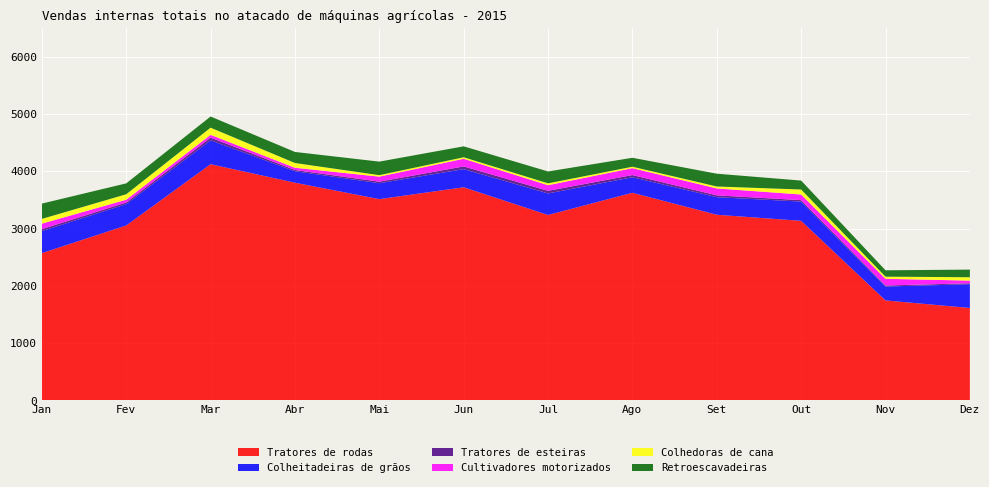

Reading right to left, transcribe all the data shown in this chart.

Tratores de rodas: 1613	1745	3135	3241	3625	3237	3721	3514	3801	4124	3054	2571
Colheitadeiras de grãos: 415	243	336	307	271	376	317	278	200	417	373	384
Tratores de esteiras: 16	17	25	32	38	46	47	27	22	47	28	35
Cultivadores motorizados: 47	118	99	121	121	98	134	88	39	49	49	96
Colhedoras de cana: 59	37	87	34	25	33	26	26	83	125	95	83
Retroescavadeiras: 133	111	156	223	156	207	191	236	193	195	190	267